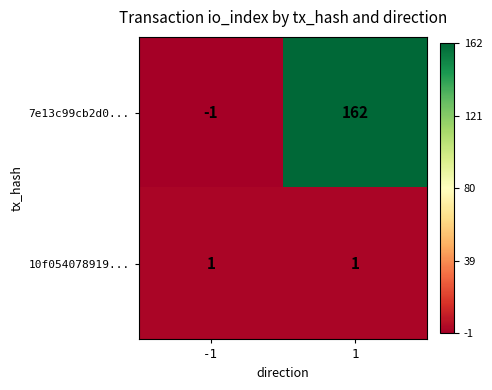

Is it true that 7e13c99cb2d0... equals 0 at -1?

False